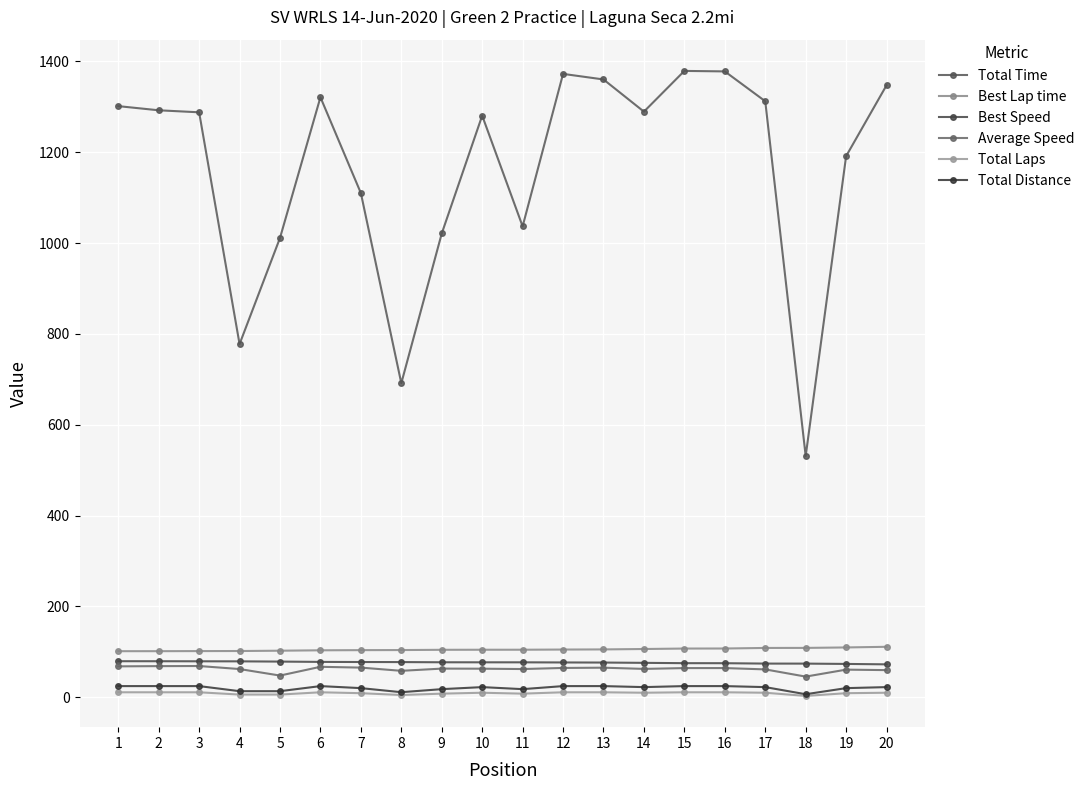

Reading left to right, transcribe all the data shown in this chart.

Total Time: 1=1301.5	2=1292.4	3=1287.9	4=777.6	5=1011.3	6=1321.0	7=1110.0	8=691.5	9=1021.1	10=1280.6	11=1036.8	12=1372.5	13=1360.2	14=1289.4	15=1379.0	16=1378.0	17=1312.3	18=531.1	19=1191.4	20=1347.5
Best Lap time: 1=101.5	2=101.5	3=101.7	4=101.8	5=102.5	6=103.4	7=103.8	8=104.0	9=104.5	10=104.7	11=104.7	12=105.1	13=105.4	14=106.3	15=107.3	16=107.4	17=108.6	18=108.7	19=109.7	20=111.1
Best Speed: 1=79.4	2=79.4	3=79.2	4=79.1	5=78.6	6=77.9	7=77.6	8=77.5	9=77.1	10=77.0	11=77.0	12=76.7	13=76.5	14=75.8	15=75.1	16=75.0	17=74.2	18=74.1	19=73.4	20=72.5
Average Speed: 1=68.1	2=68.6	3=68.8	4=62.2	5=47.8	6=67.1	7=65.3	8=58.3	9=63.1	10=62.9	11=62.2	12=64.6	13=65.2	14=62.5	15=64.3	16=64.3	17=61.4	18=45.5	19=60.9	20=59.8
Total Laps: 1=11.0	2=11.0	3=11.0	4=6.0	5=6.0	6=11.0	7=9.0	8=5.0	9=8.0	10=10.0	11=8.0	12=11.0	13=11.0	14=10.0	15=11.0	16=11.0	17=10.0	18=3.0	19=9.0	20=10.0
Total Distance: 1=24.6	2=24.6	3=24.6	4=13.4	5=13.4	6=24.6	7=20.1	8=11.2	9=17.9	10=22.4	11=17.9	12=24.6	13=24.6	14=22.4	15=24.6	16=24.6	17=22.4	18=6.7	19=20.1	20=22.4